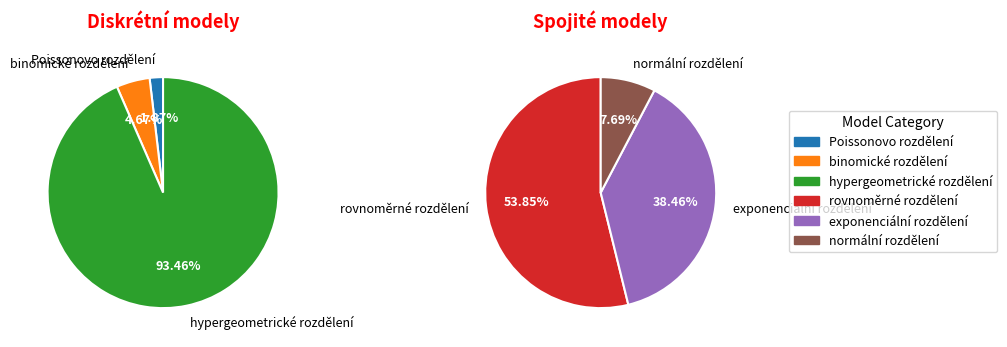

Combined, do hypergeometrické rozdělení and rovnoměrné rozdělení account for over 50%?

Yes